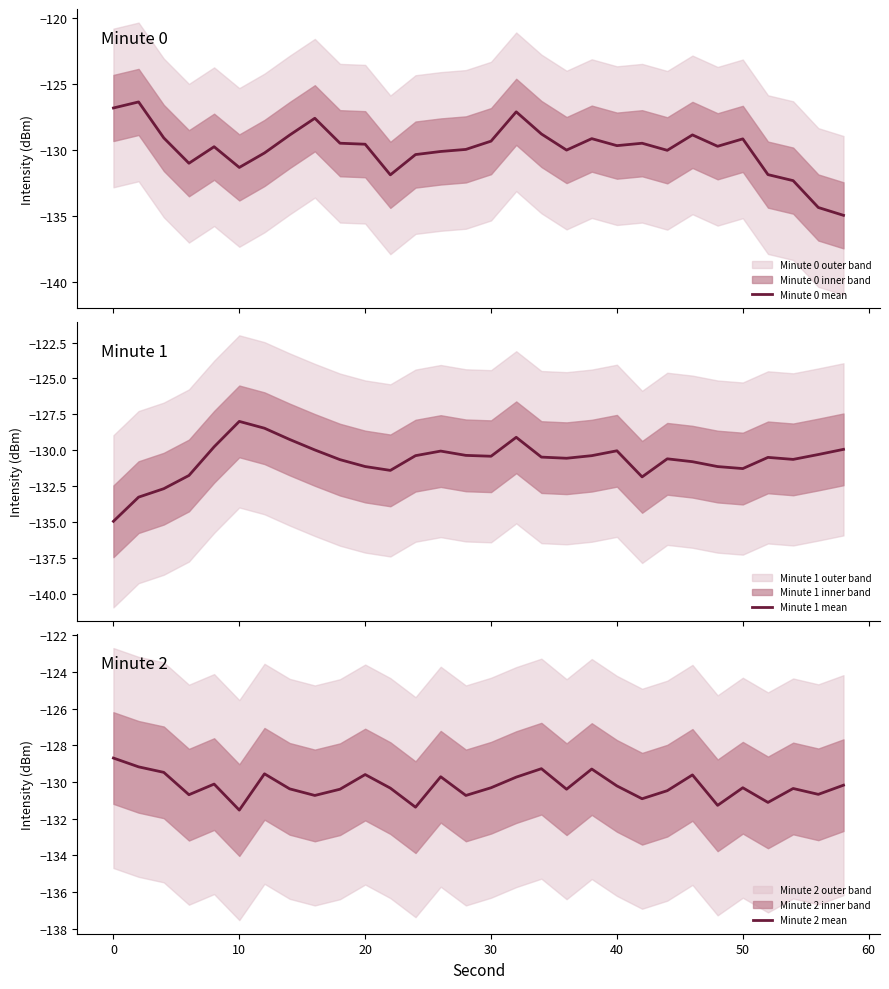

What is the lowest value of the Minute 0 mean series?

-134.9